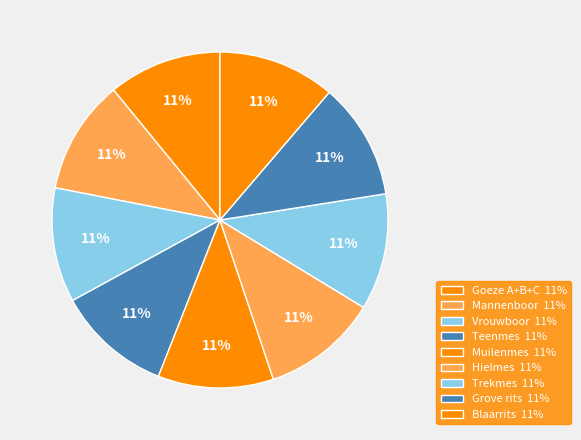

Is the sum of Blaarrits and Grove rits greater than half?

No